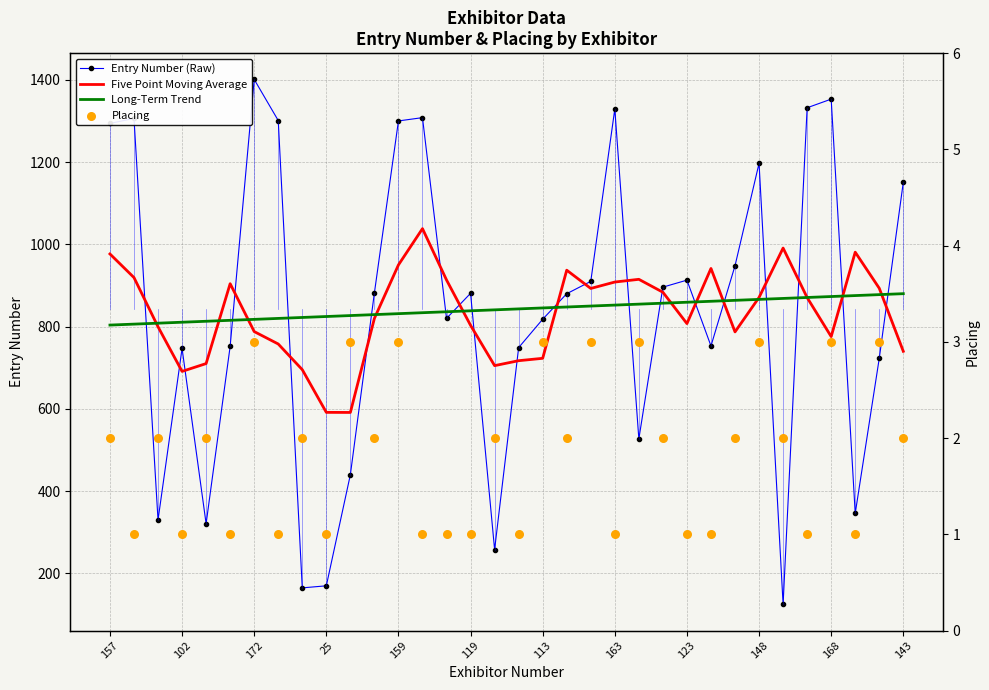

Which series has the largest Y range (max minus min)?

Entry Number (Raw)